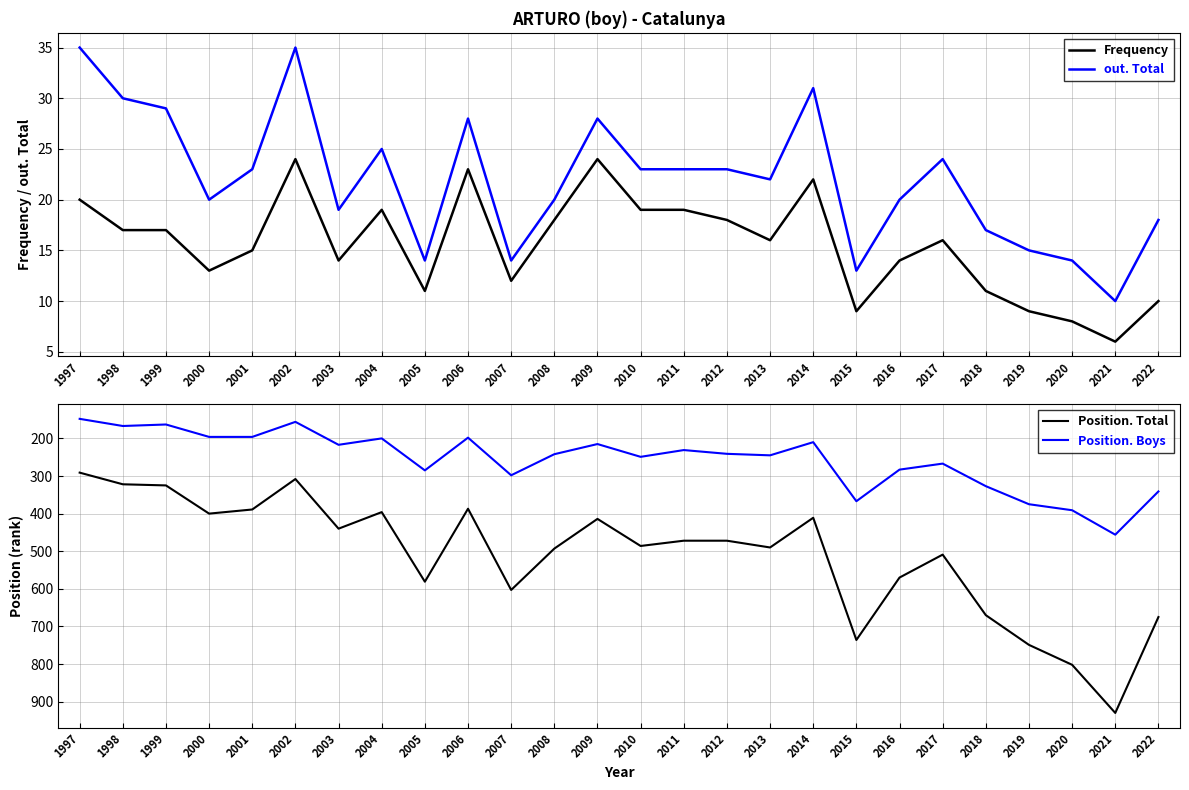

At which label is out. Total closest to 22?

2013